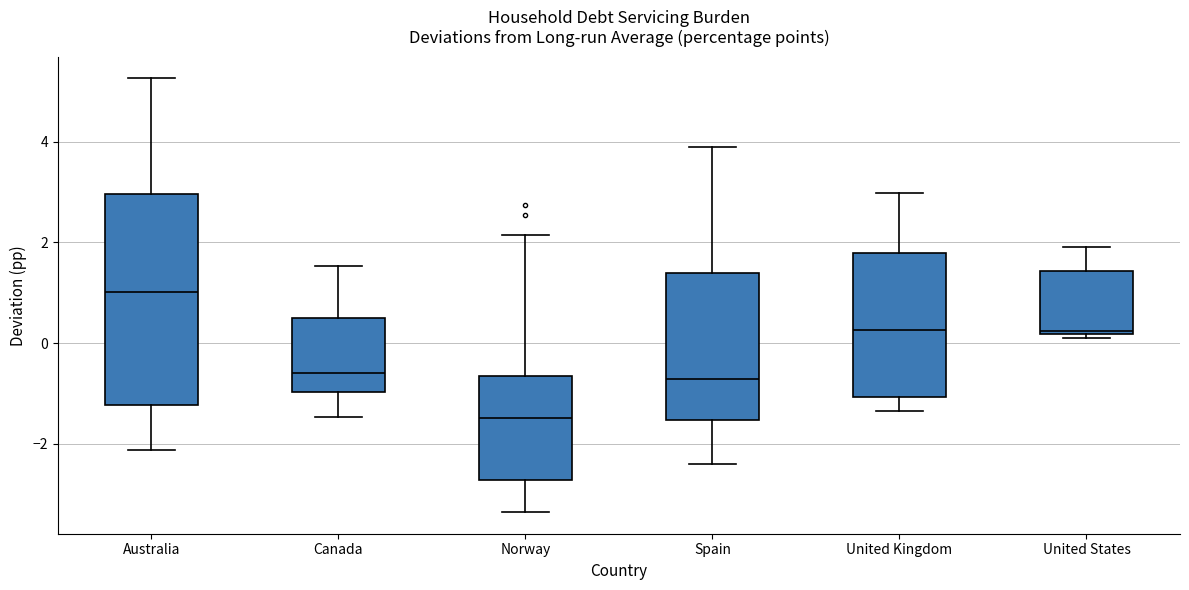

Where does the upper whisker of the box for United States end on the y-axis? The values are not printed on the chart, so give them approximately, as read against the axis.

2.0